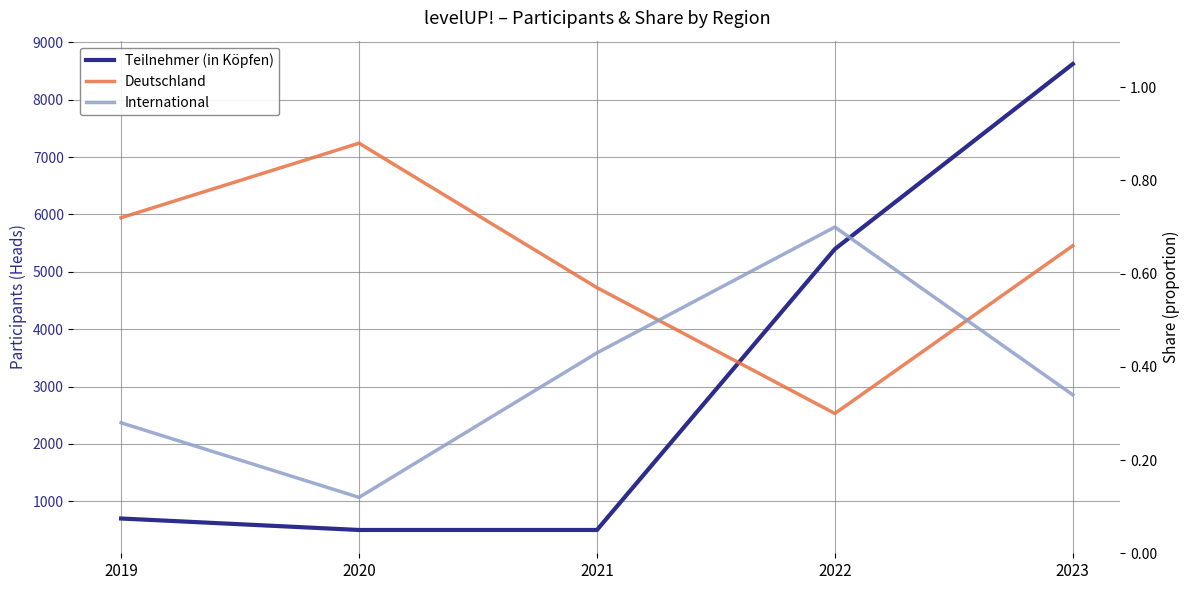

Which series has the largest range (max minus min)?

Teilnehmer (in Köpfen)